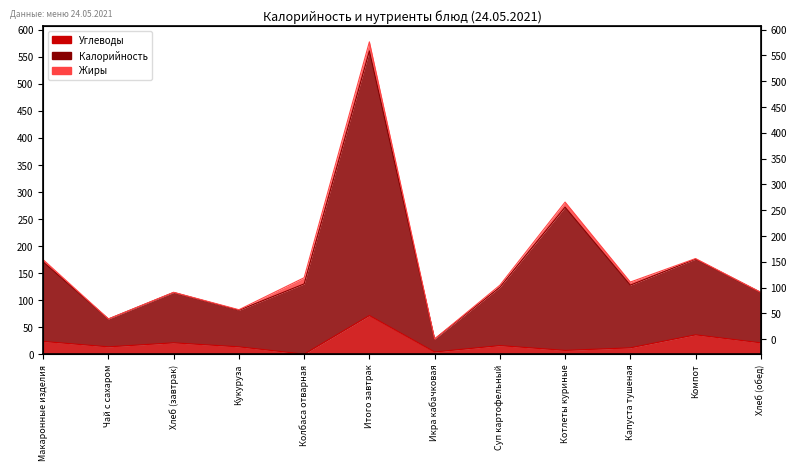

What is the difference between the second highest and second lowest values in the Калорийность series?

216.2